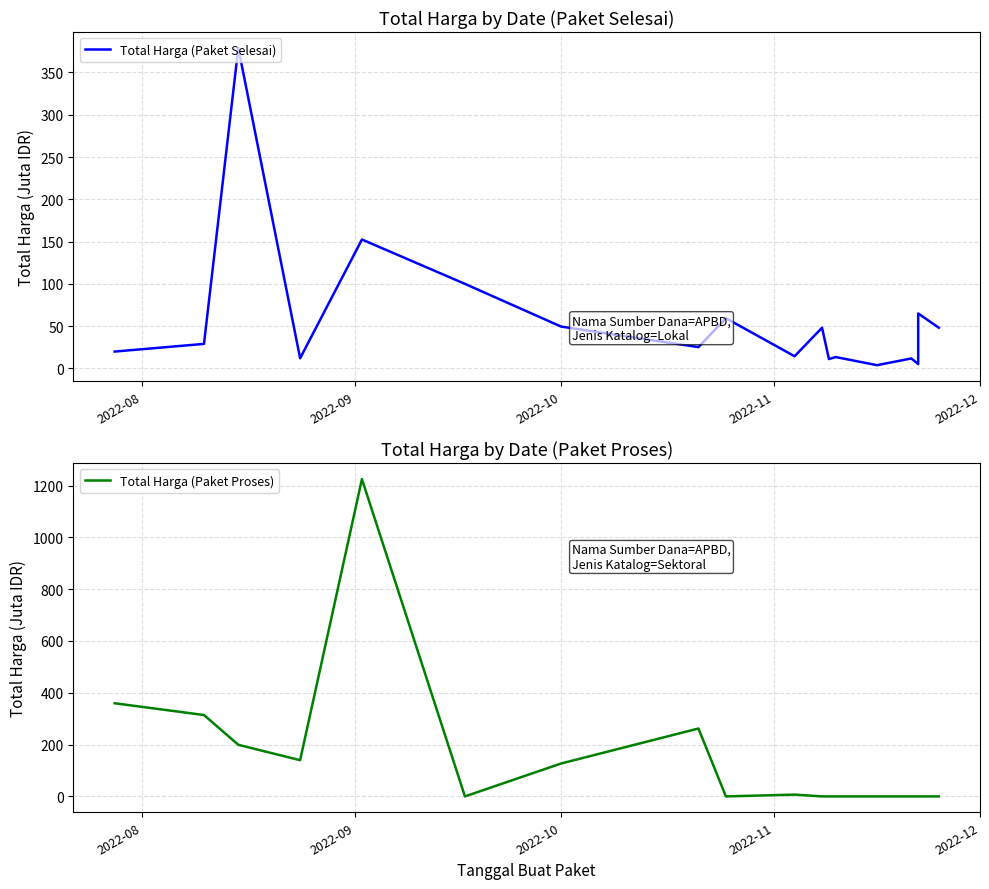

In Total Harga (Paket Selesai), how many points are higher than both neighbors (excluding endpoints)?

7